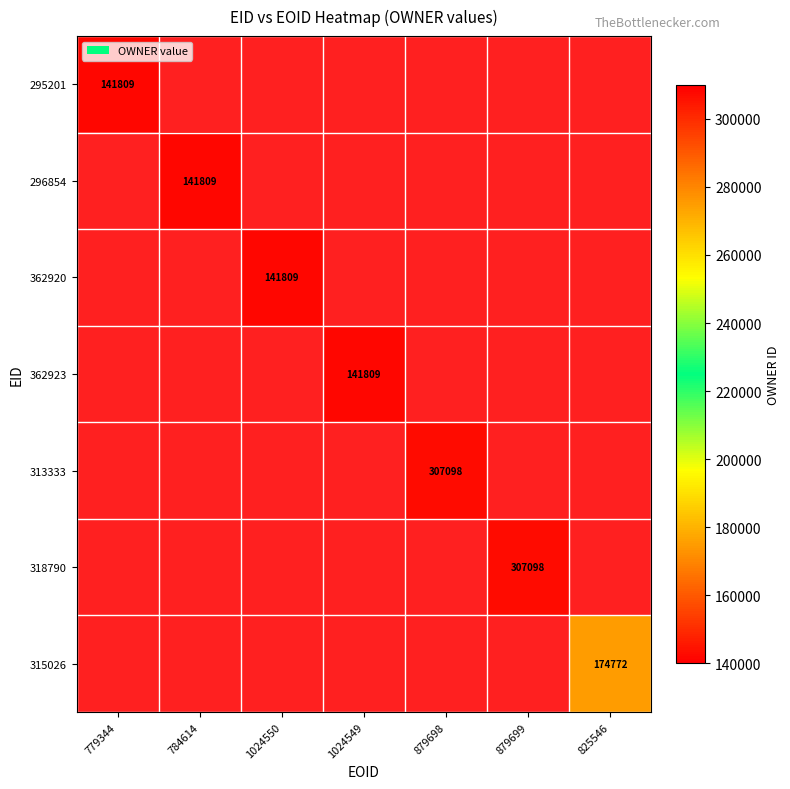

What is the lowest value of the 295201 series?

141809.0